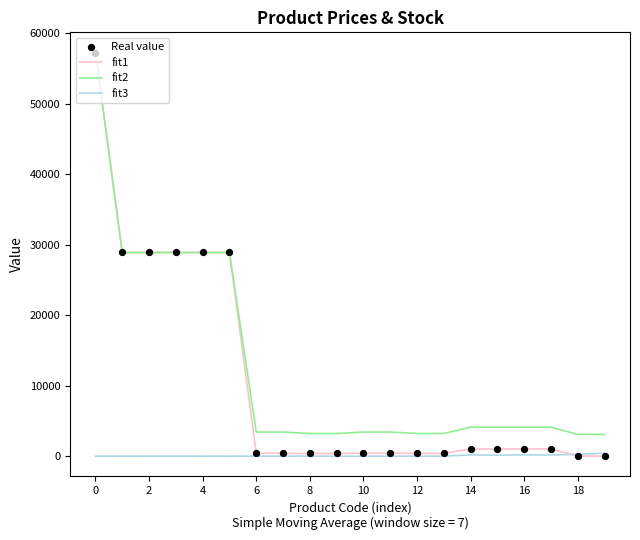

What is the maximum value shown in the chart?

57235.5